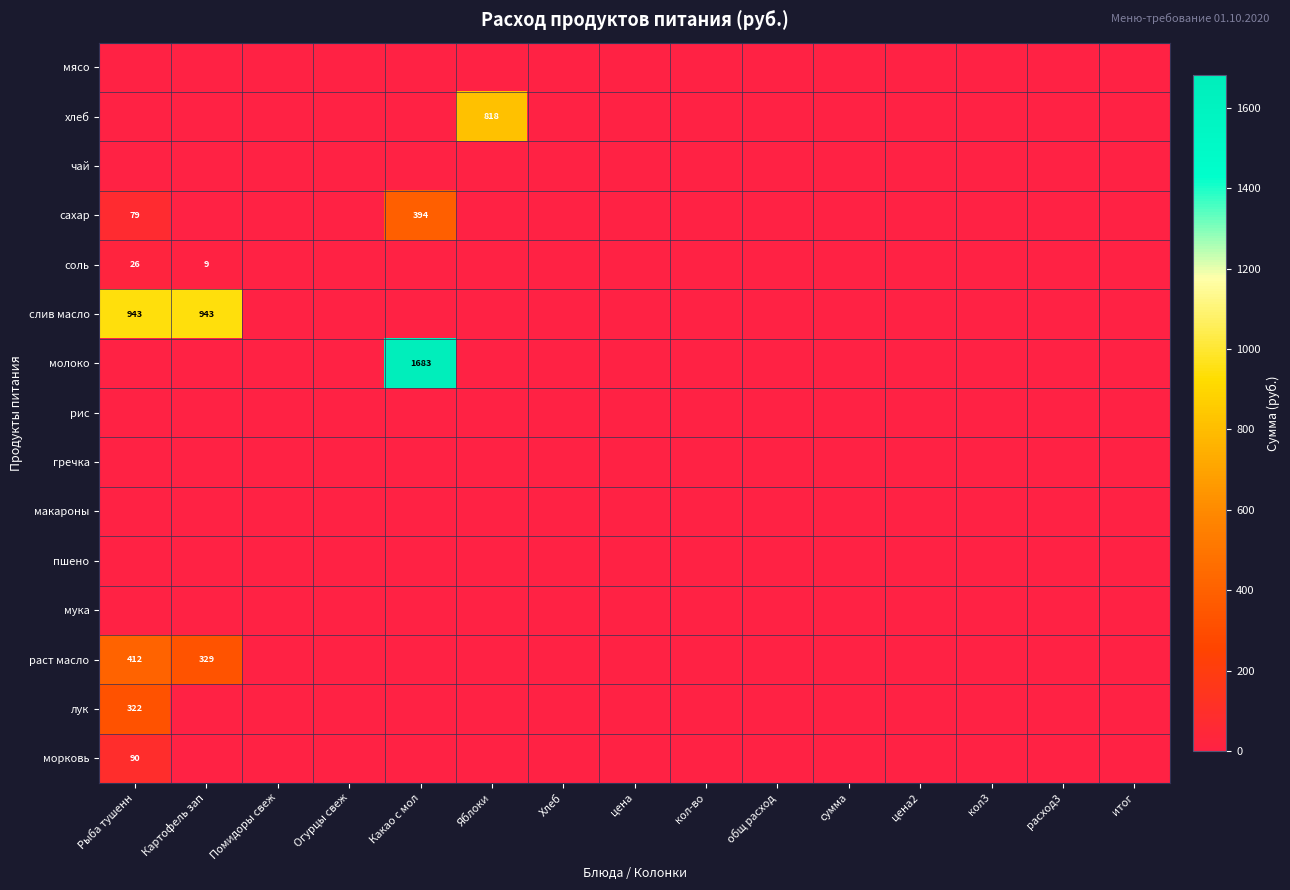

List the series in order of their peak value, lowest first.

мясо, чай, рис, гречка, макароны, пшено, мука, соль, морковь, лук, сахар, раст масло, хлеб, слив масло, молоко